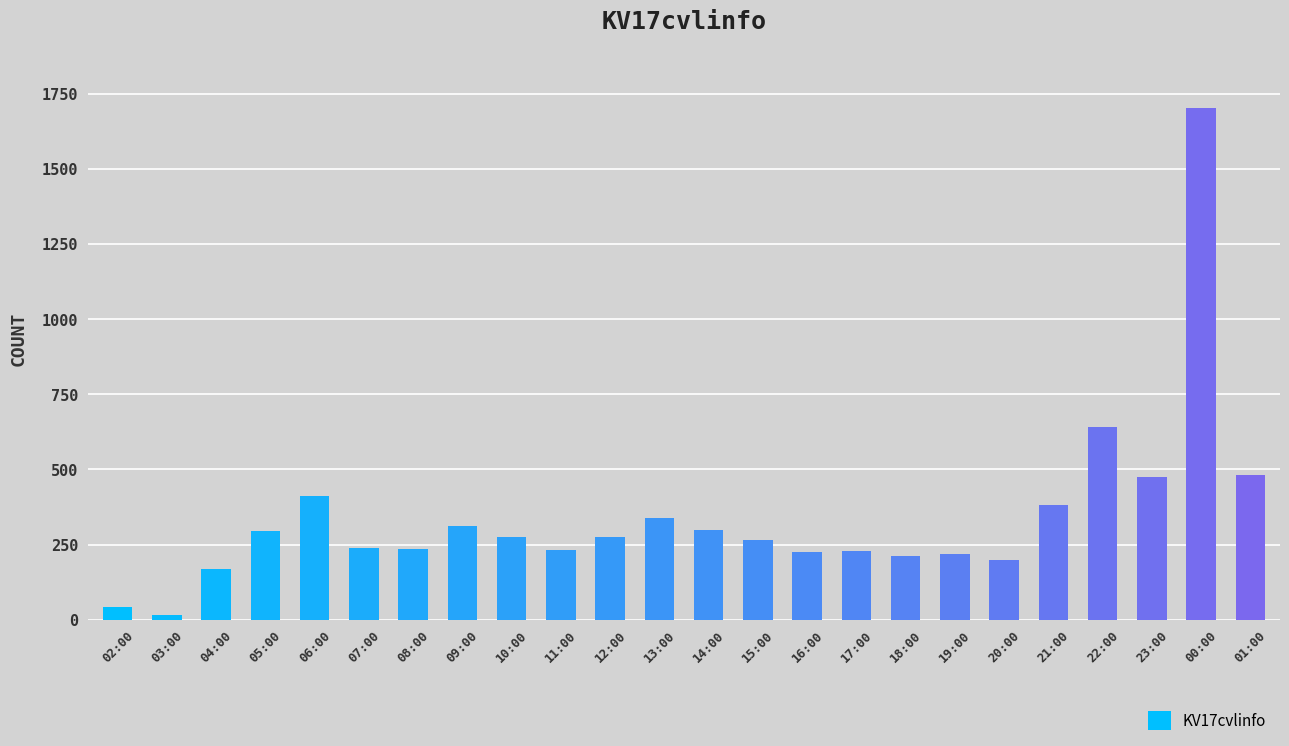

Where is the data nearest to the value 860?

22:00